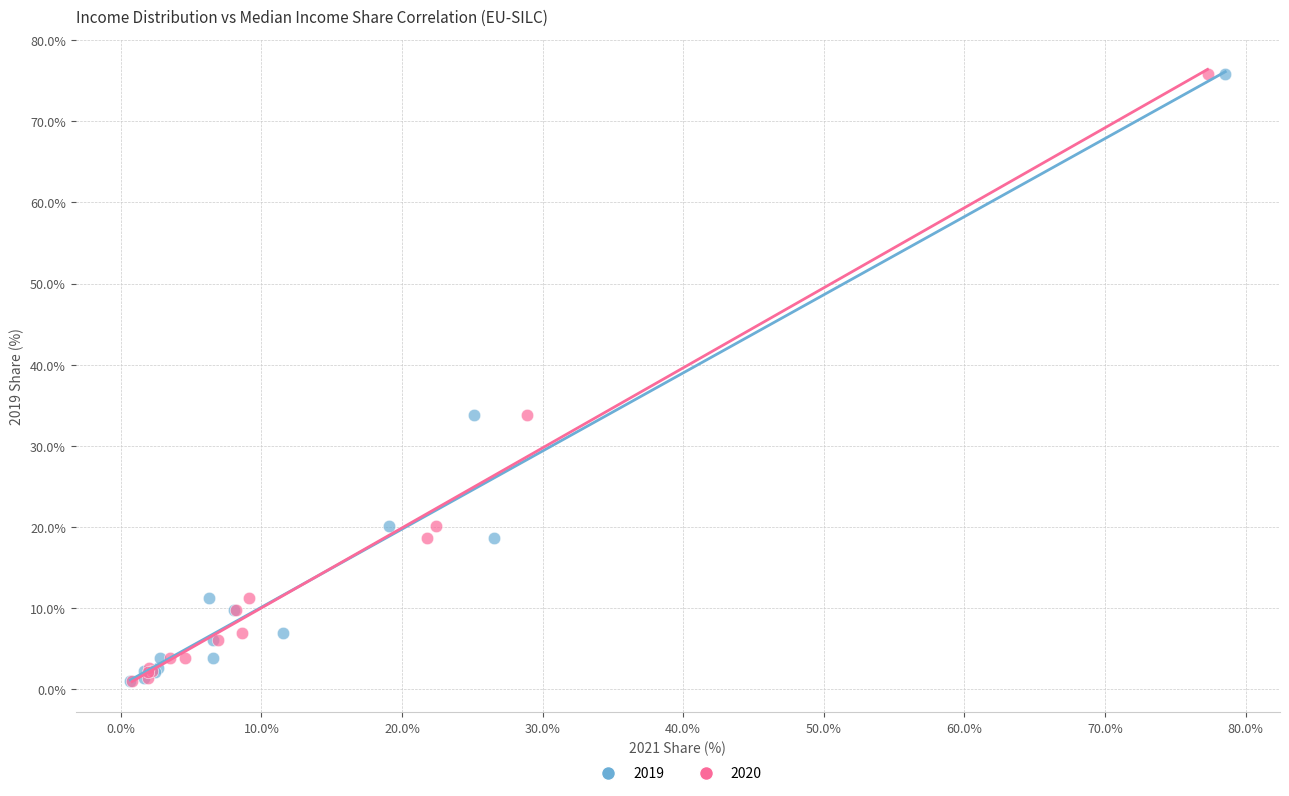

What are all the series names shown in the legend?

2019, 2020